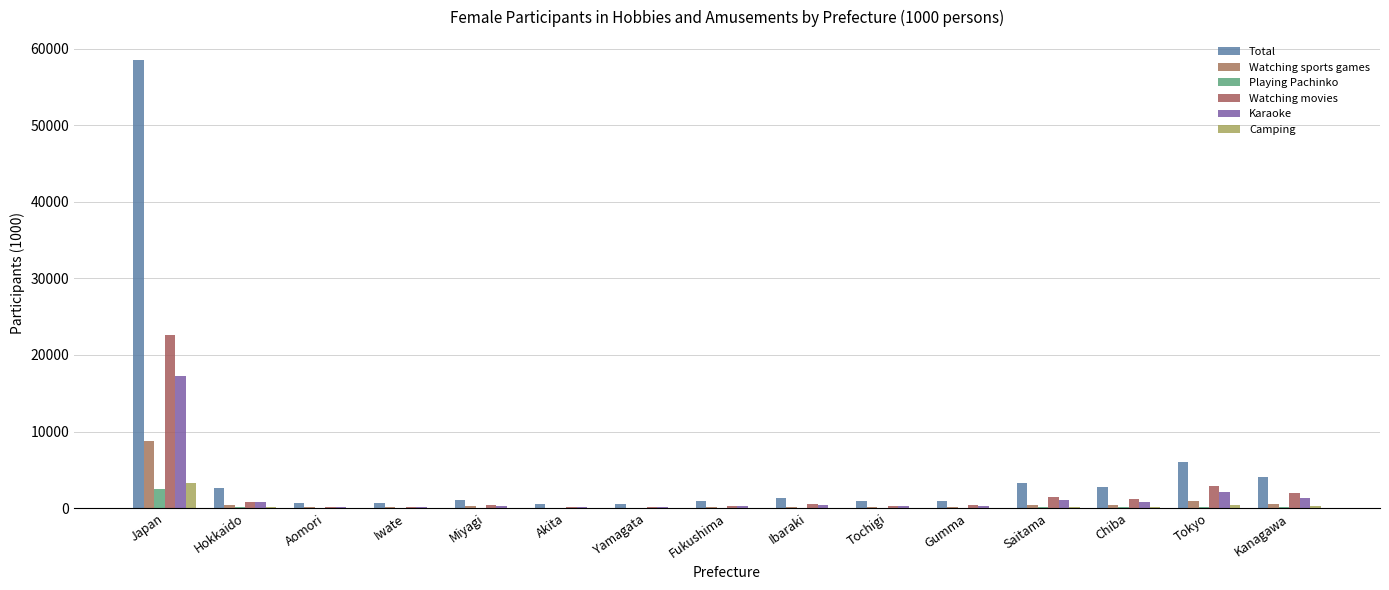

What is the sum of all Watching sports games values?

12771